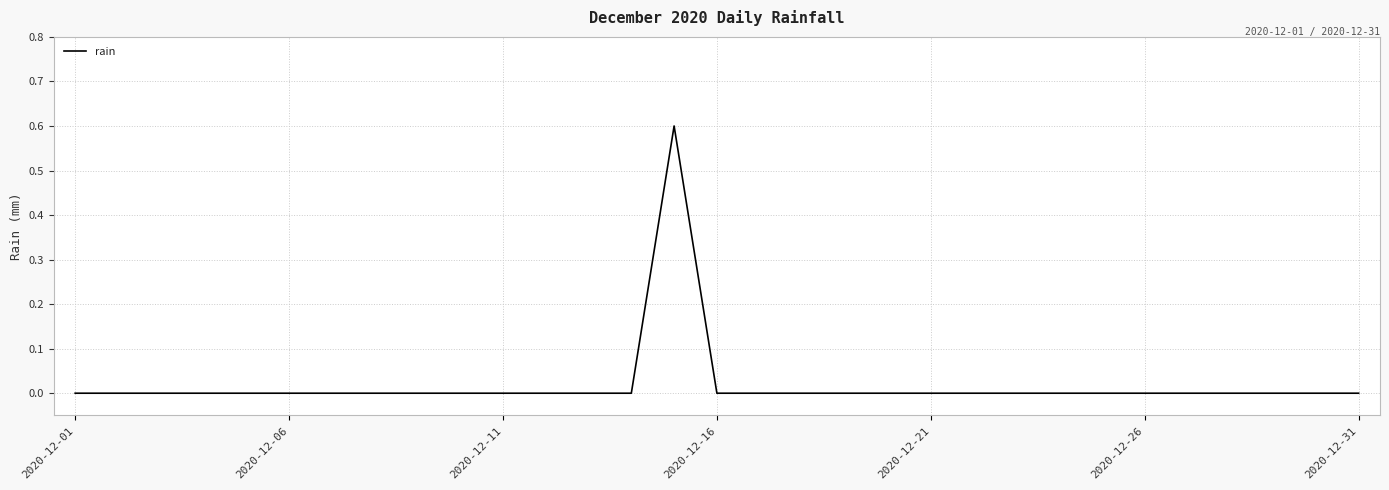

What is the maximum value shown in the chart?

0.6